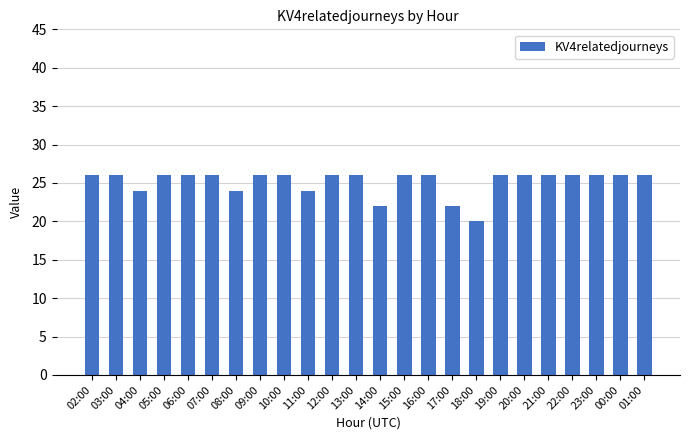

How many bars are there in total?

24